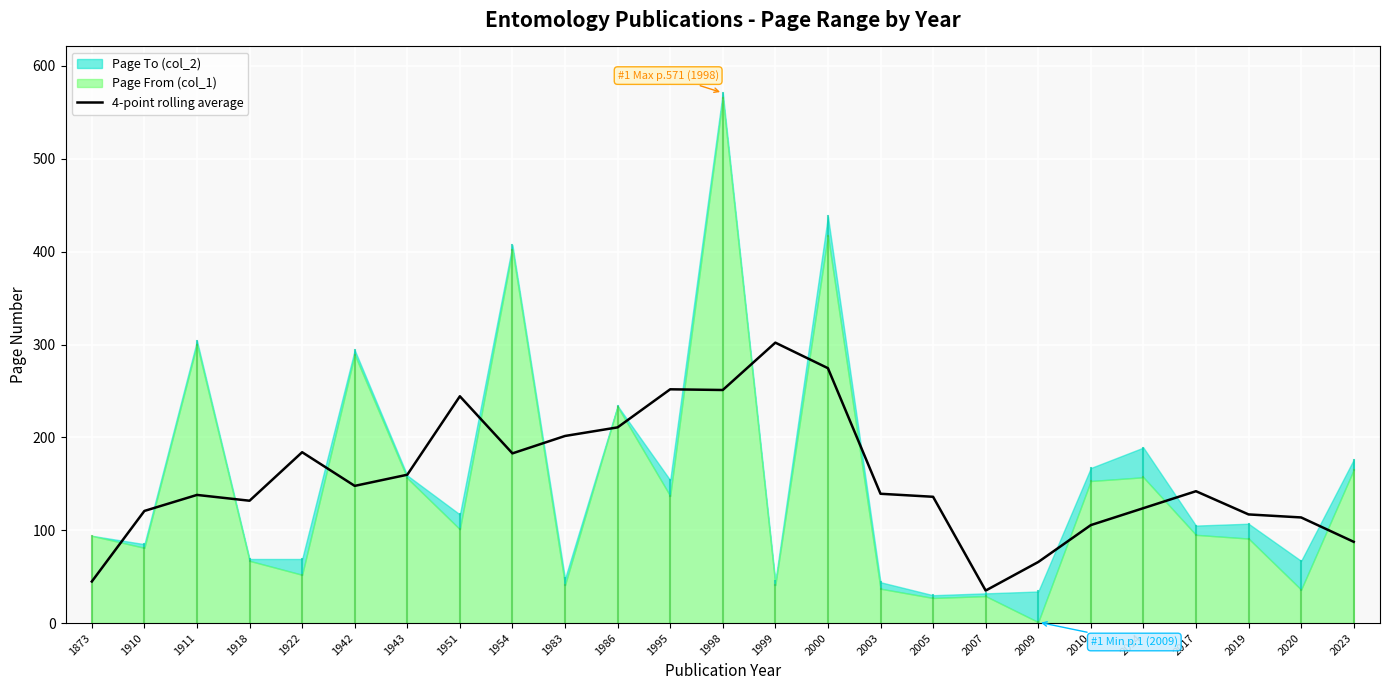

Is it true that the value at 1943 is 159.8?

True